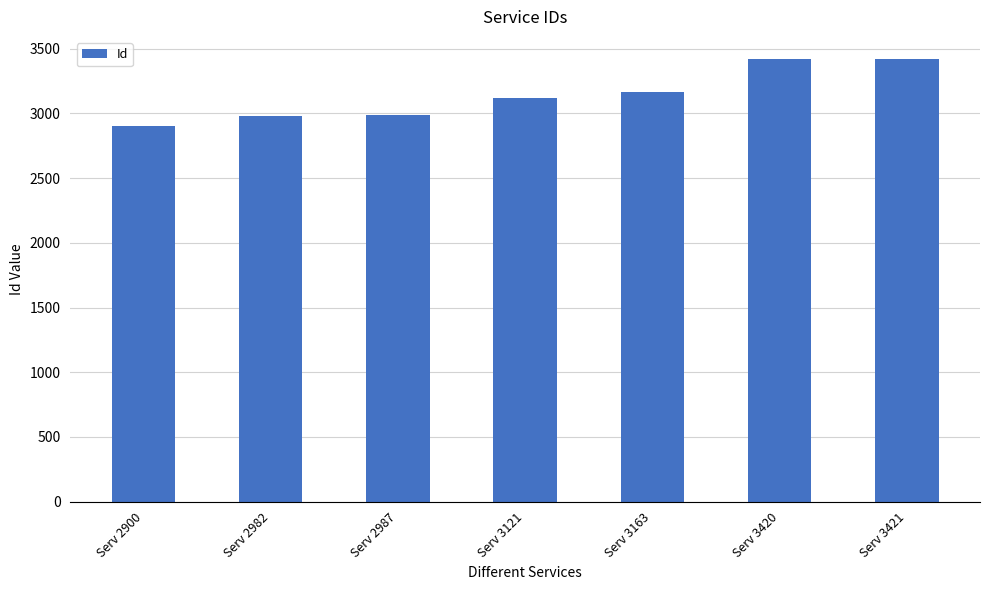

Which category has the lowest value across all series?

Serv 2900